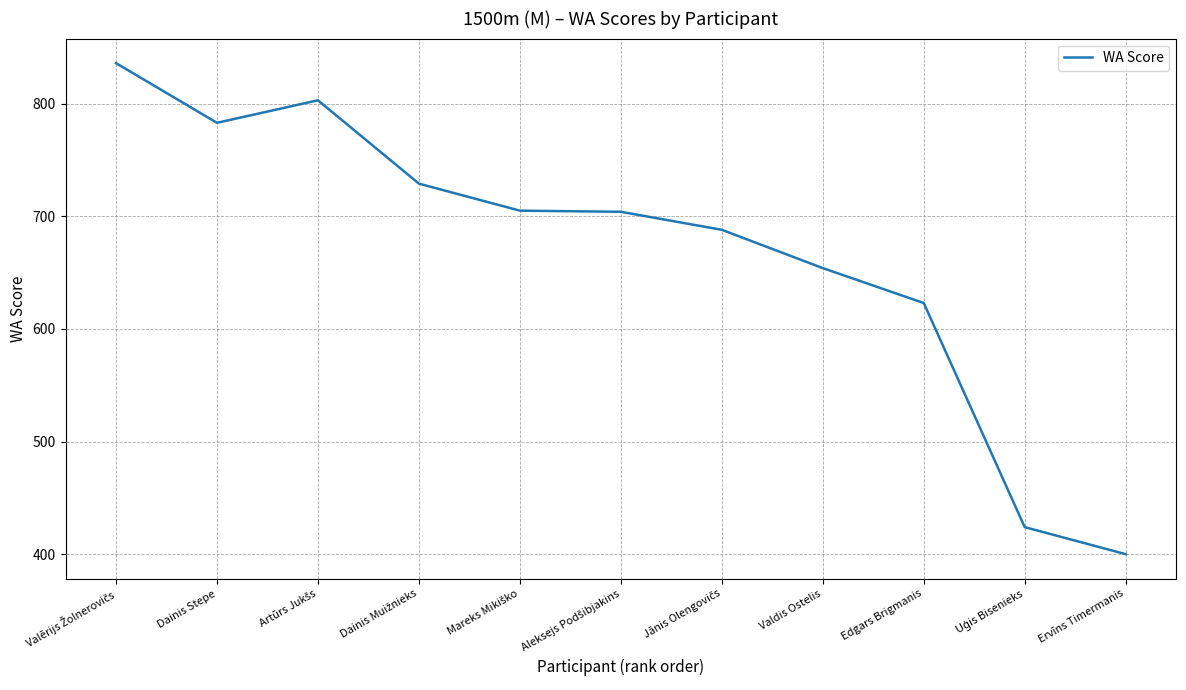

At which label is the value closest to 618?

Edgars Brigmanis